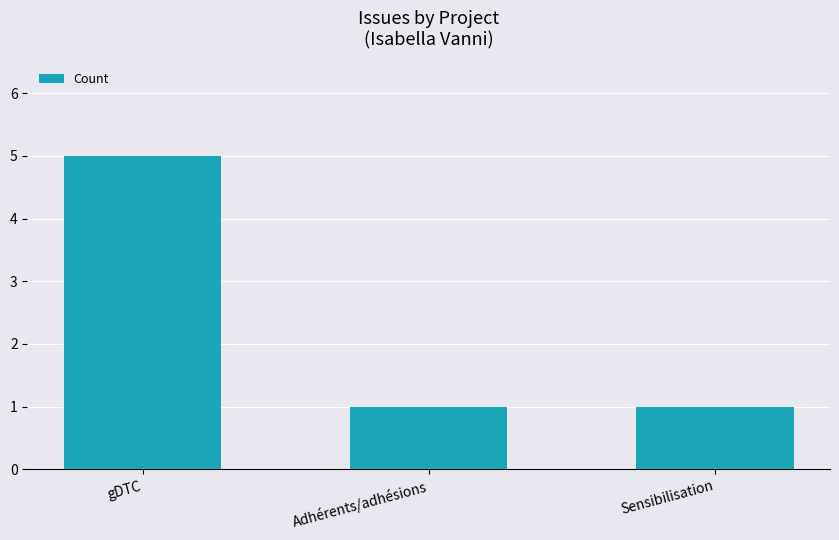

What is the greatest value displayed?

5